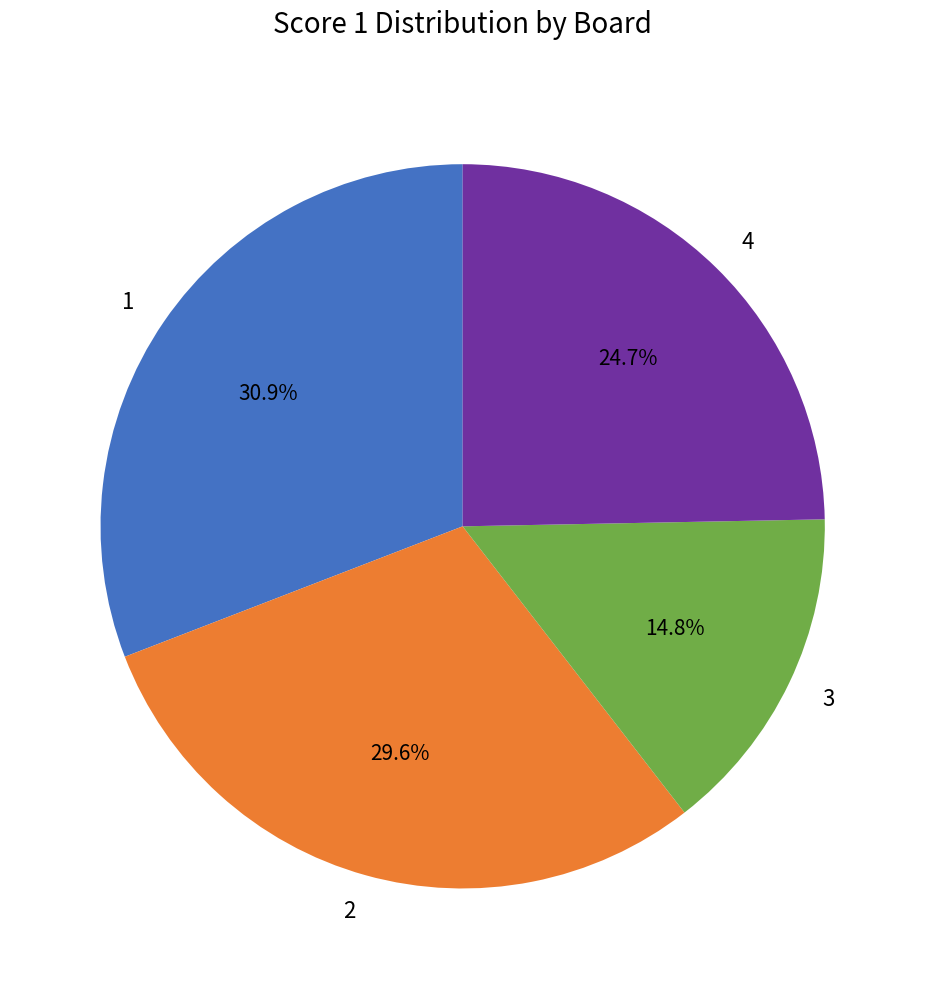

Does 4 account for over 50% of the chart?

No